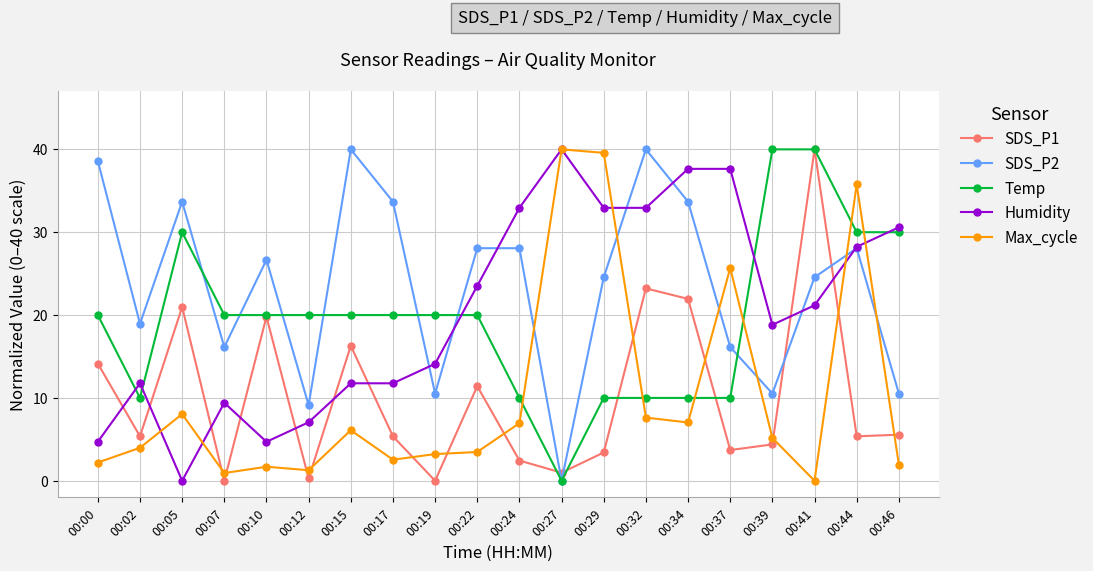

What is the difference between the second highest and minimum values in the SDS_P1 series?

23.2